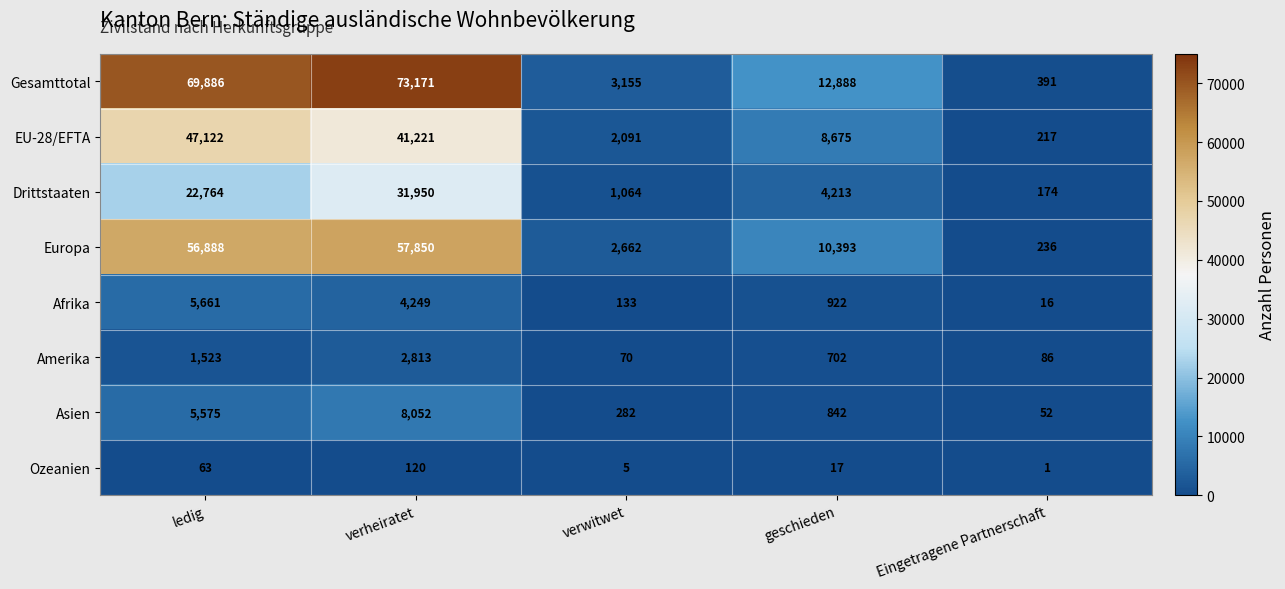

What is the difference between the maximum and minimum values in the Ozeanien series?

119